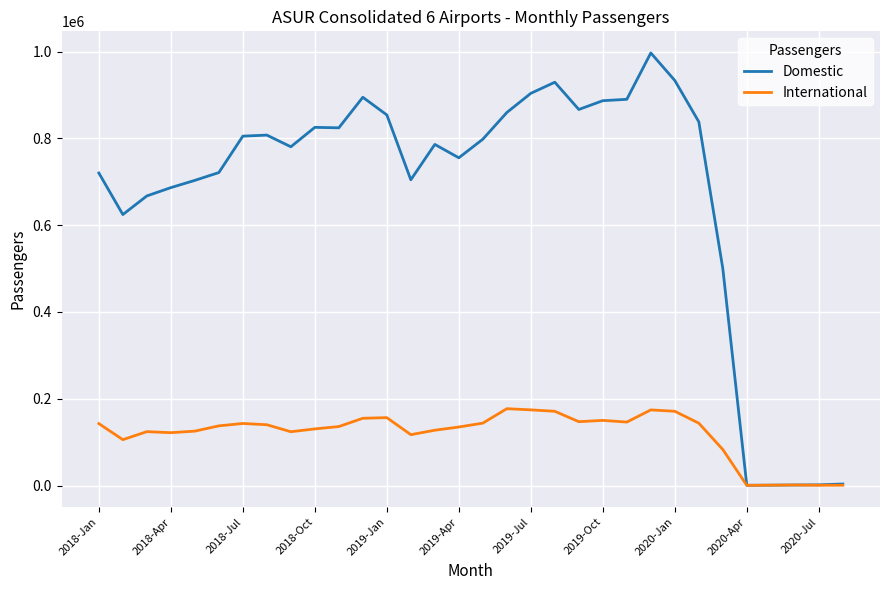

Rank the series by their maximum value, from highest to lowest.

Domestic, International